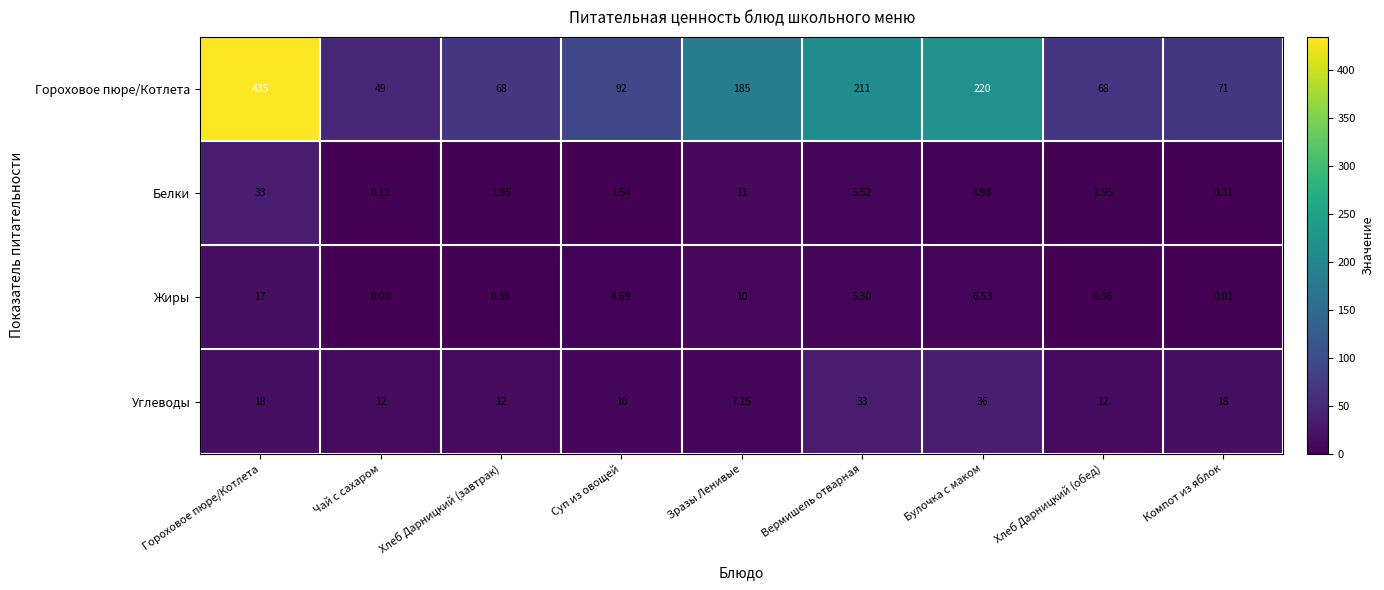

Which category has the highest value across all series?

Гороховое пюре/Котлета